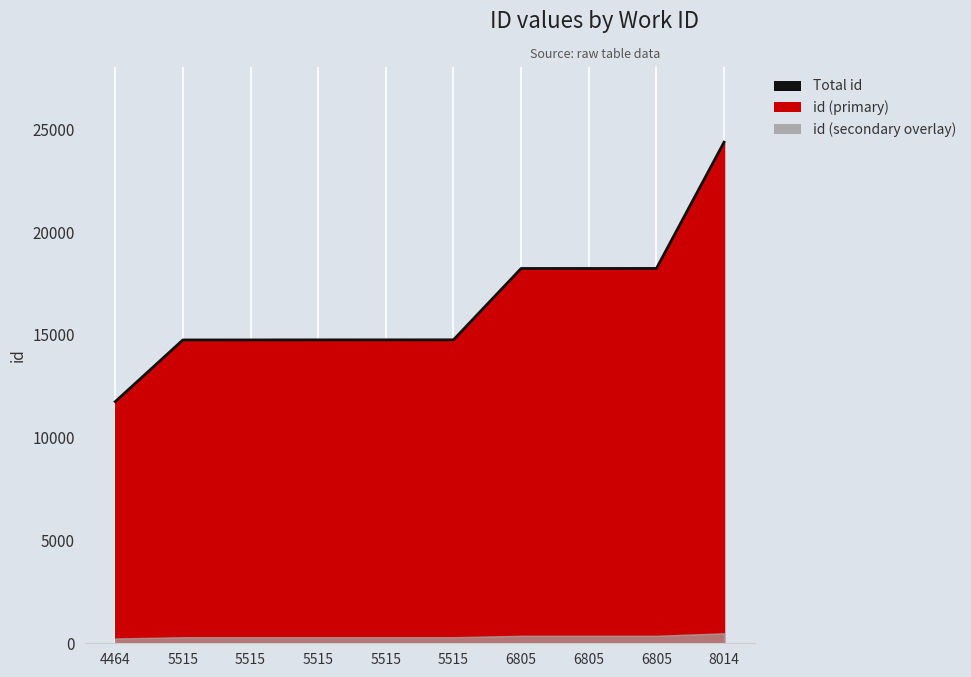

What is the maximum value shown in the chart?

24376